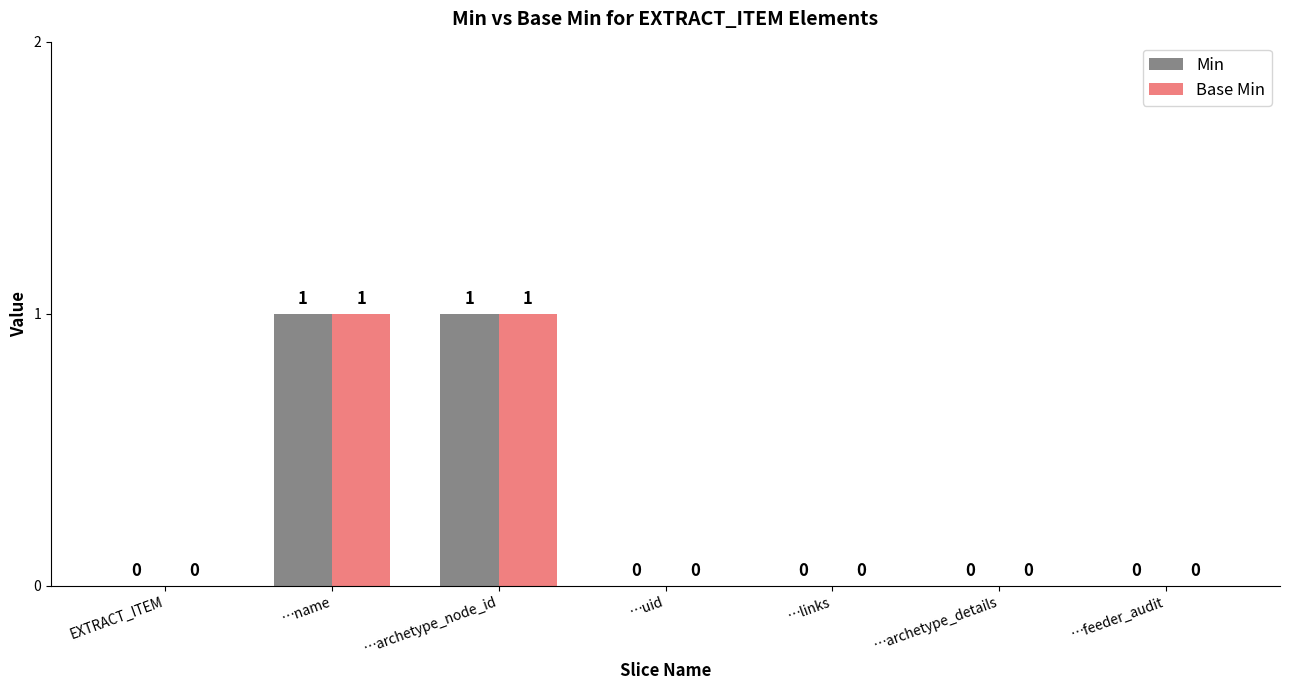

Reading left to right, extract all data points from this chart.

Min: 0	1	1	0	0	0	0
Base Min: 0	1	1	0	0	0	0